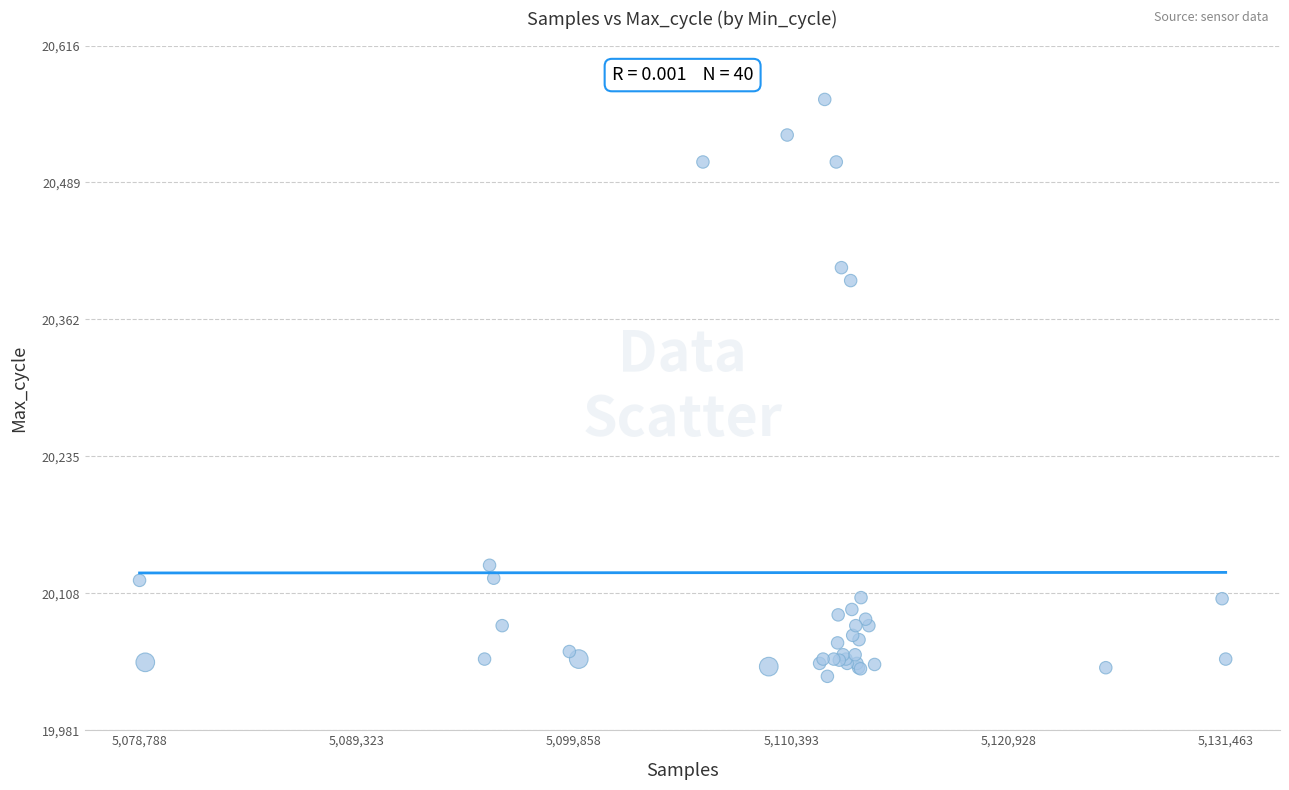

What Y value in the scatter plot is closest to 20298?

20398